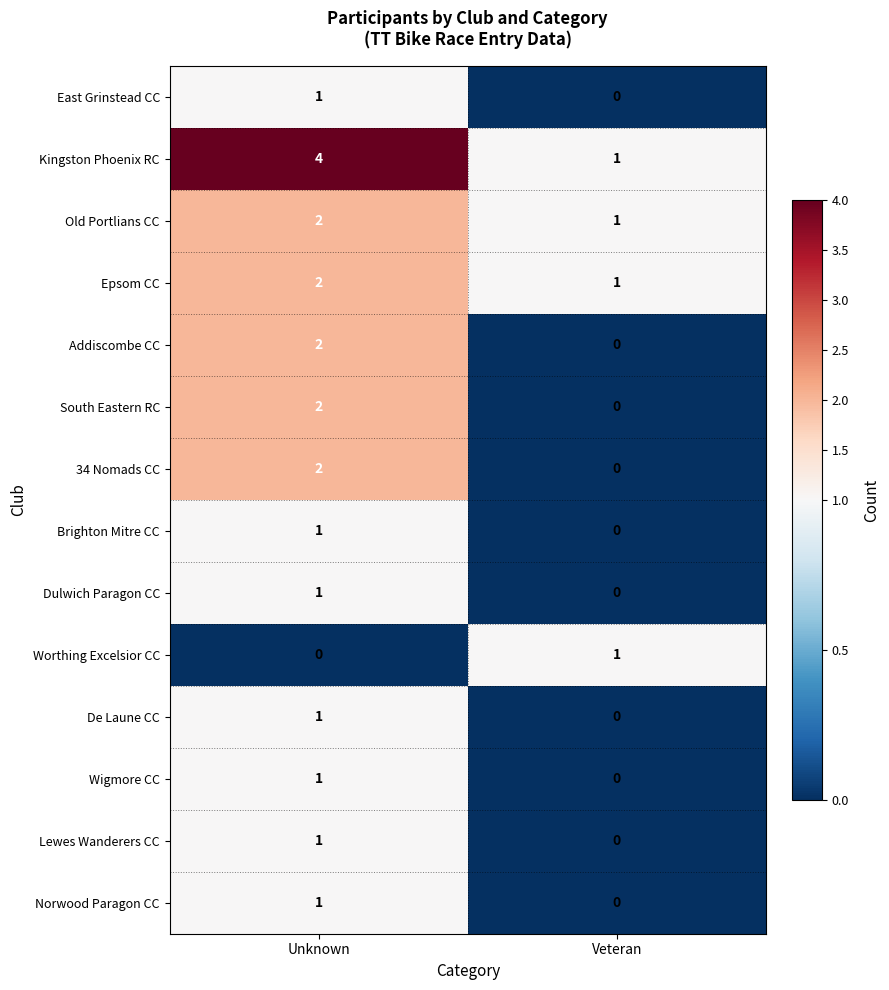

Which category has the highest value in the Kingston Phoenix RC series?

Unknown